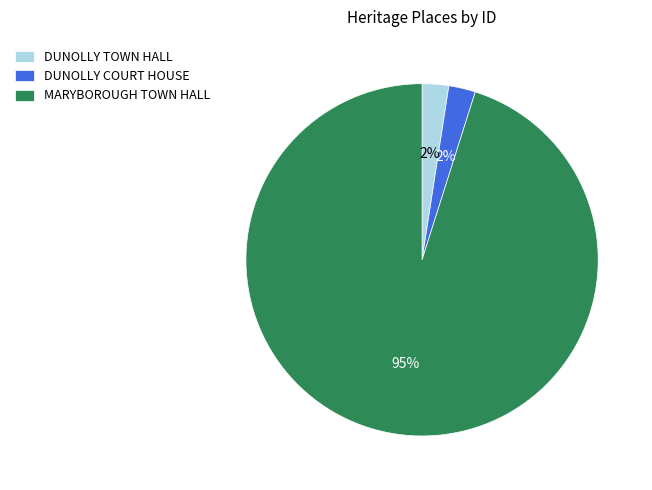

To the nearest percent, what is the average slice percentage?

33%